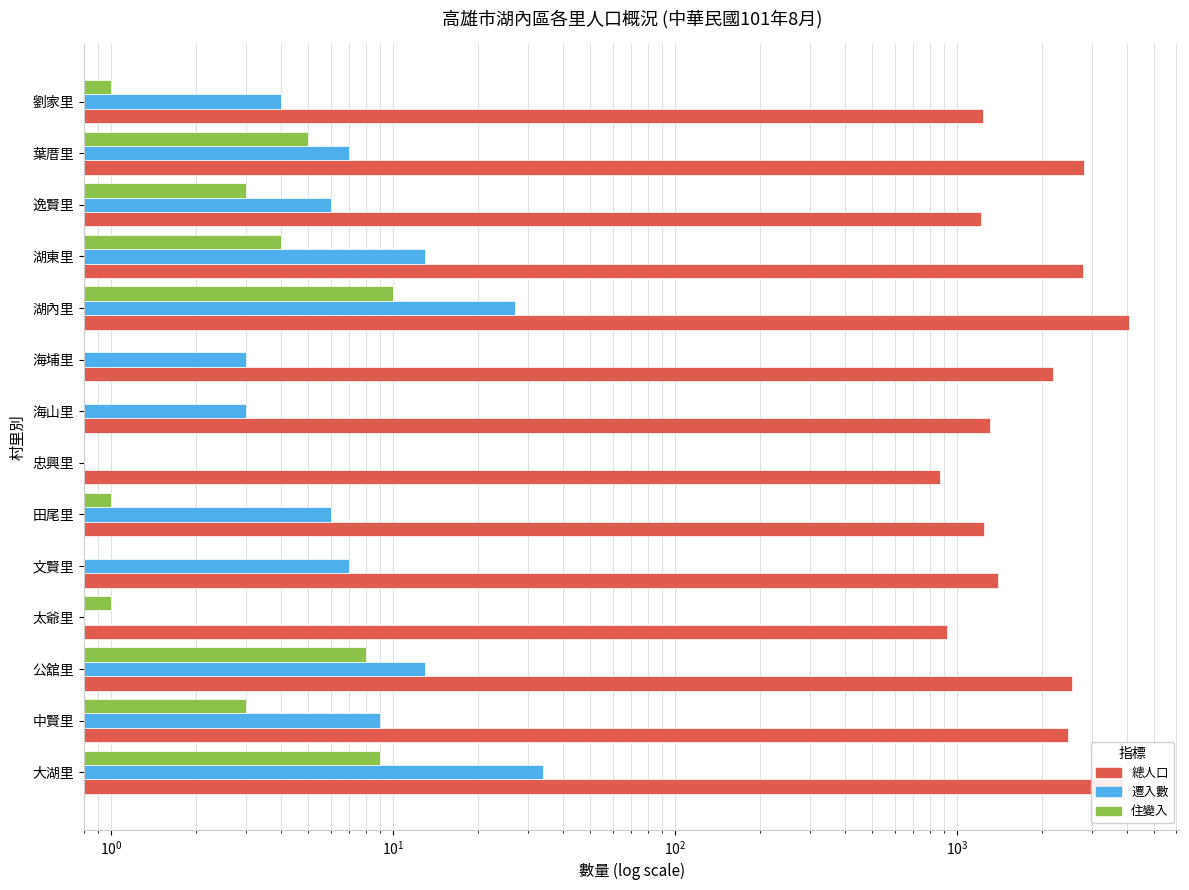

Does the chart contain stacked bars?

No